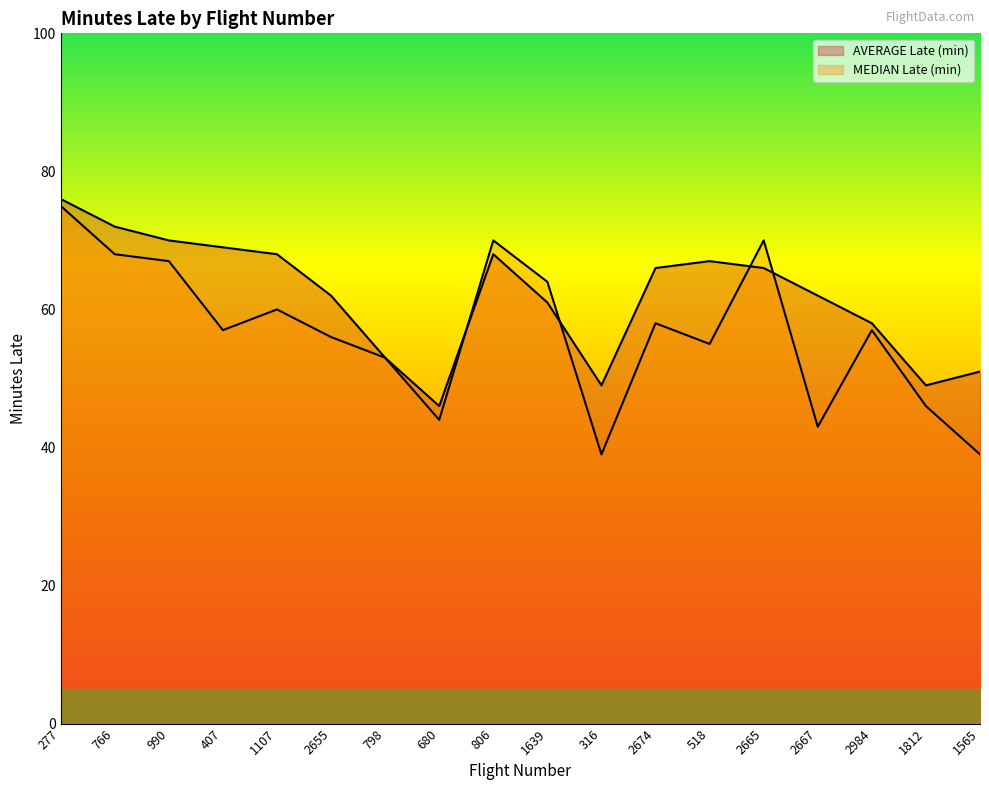

List the series in order of their peak value, lowest first.

MEDIAN Late (min), AVERAGE Late (min)